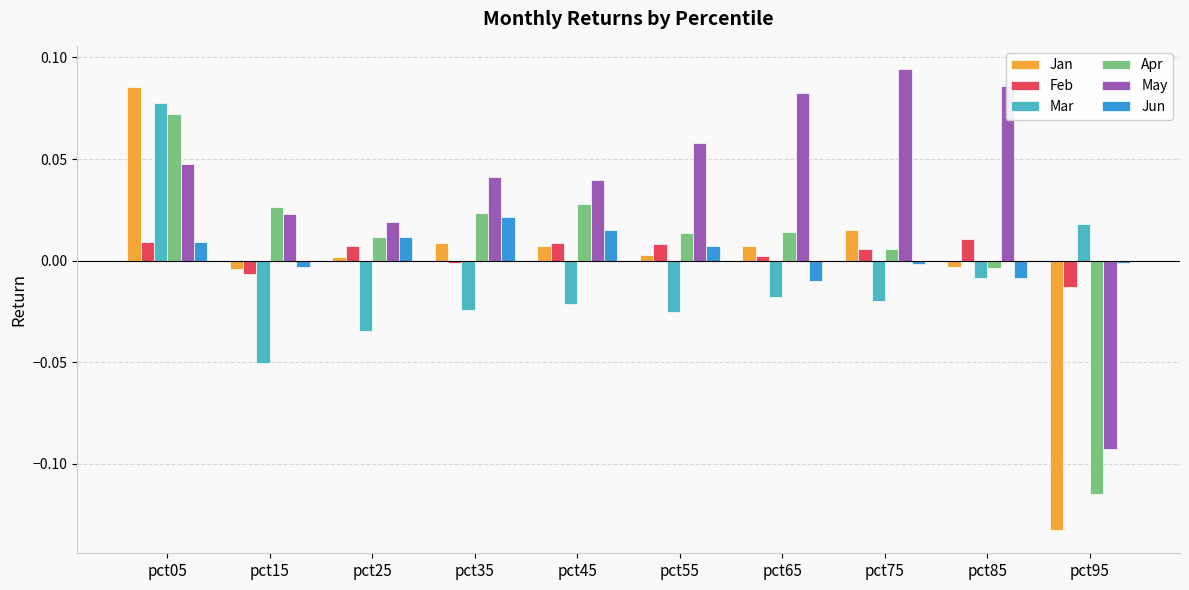

The value of Jan at pct65 is 0.0. True or false?

True